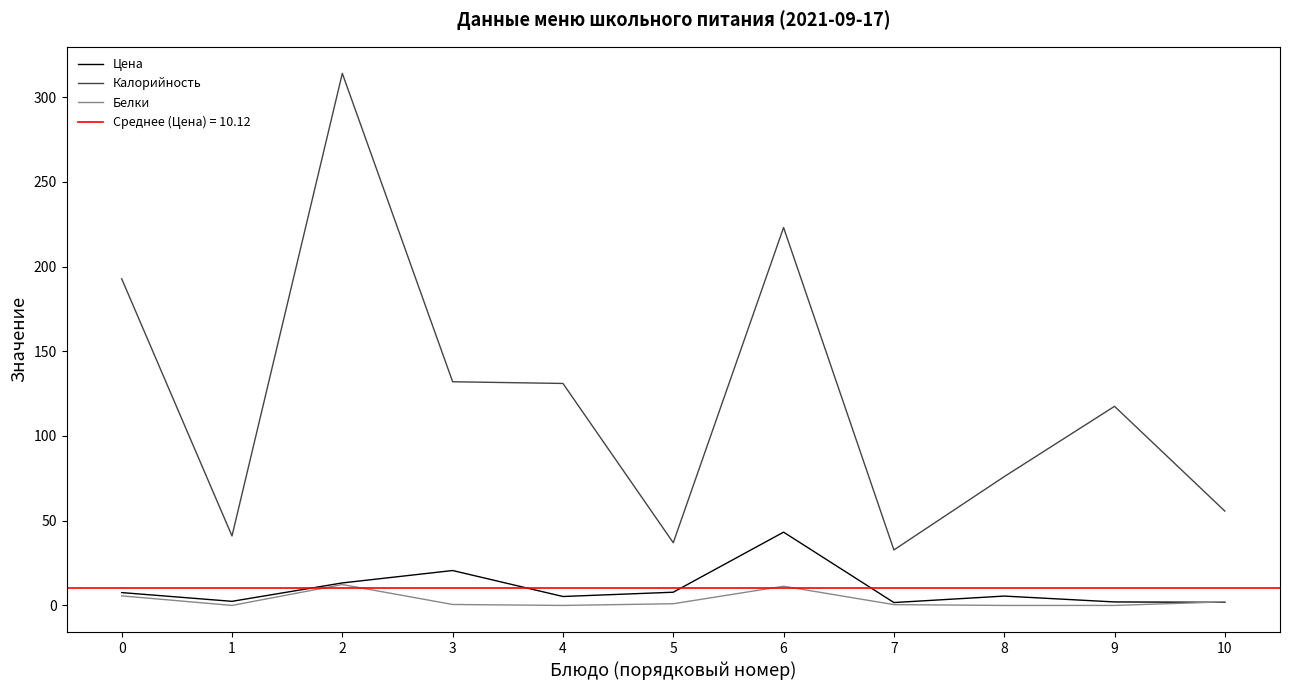

The value of Цена at 9 is 0.7. True or false?

False